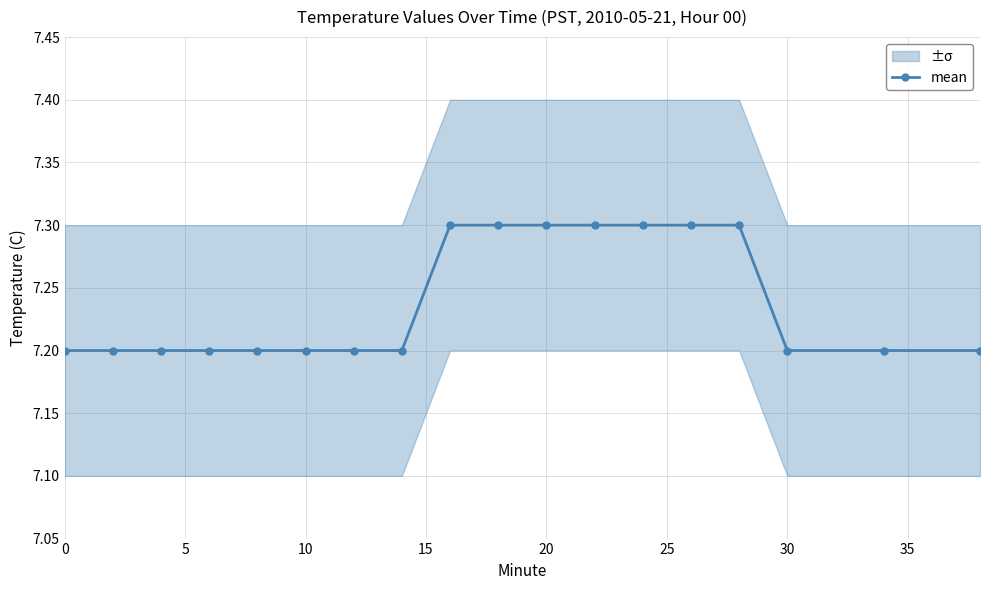

The chart shows a value of 7.2 at 10. True or false?

True